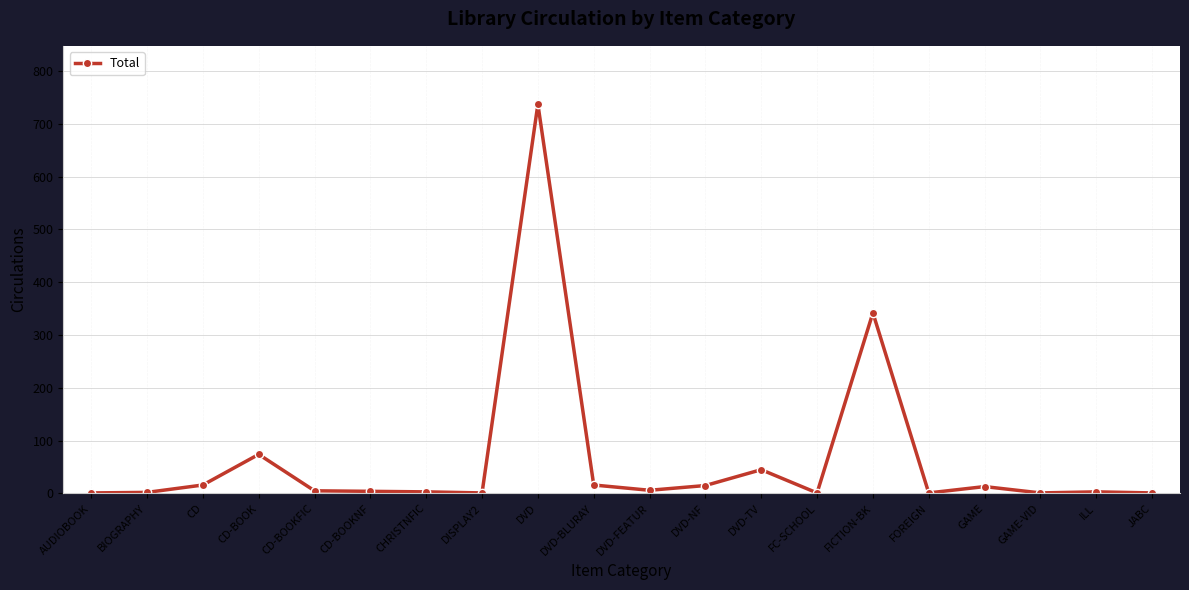

At which label is the value closest to 369?

FICTION-BK